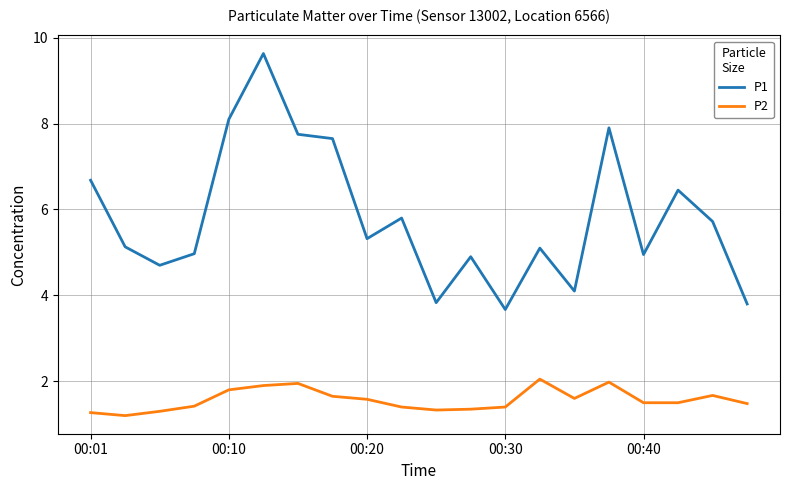

True or false: P1 has more than 2 interior local peaks.

True